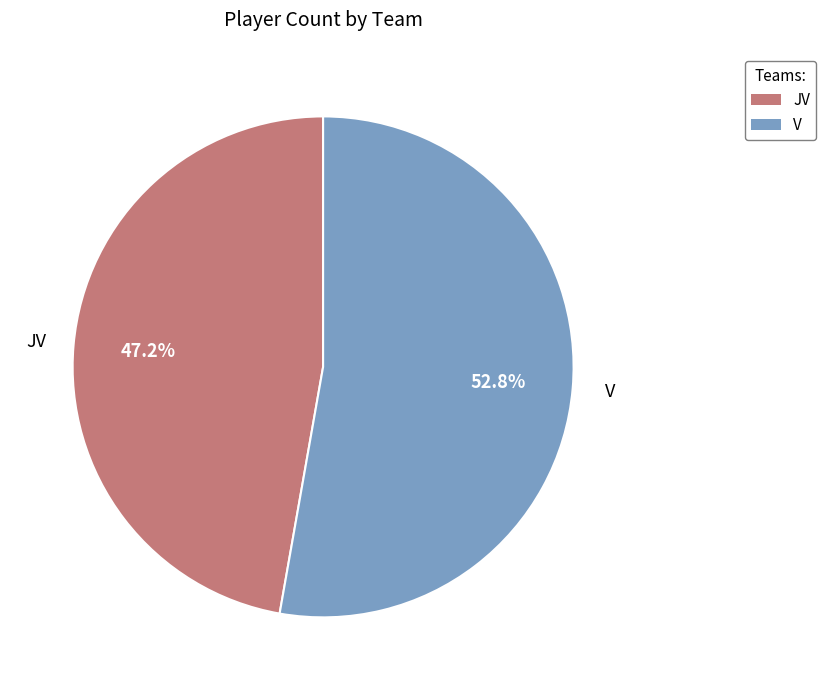

Between V and JV, which is larger?

V